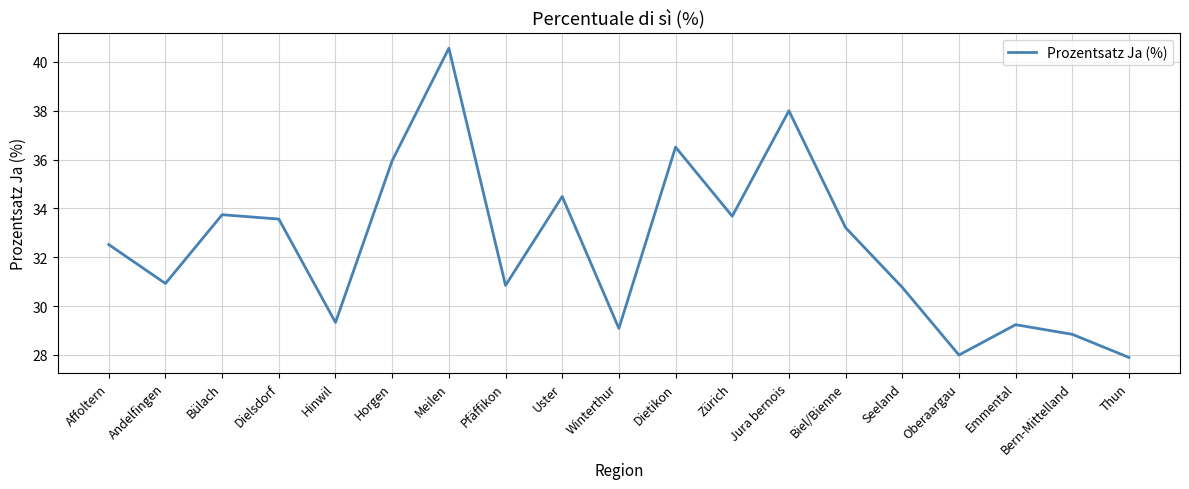

What is the ratio of the value at Jura bernois to the value at Seeland?

1.2